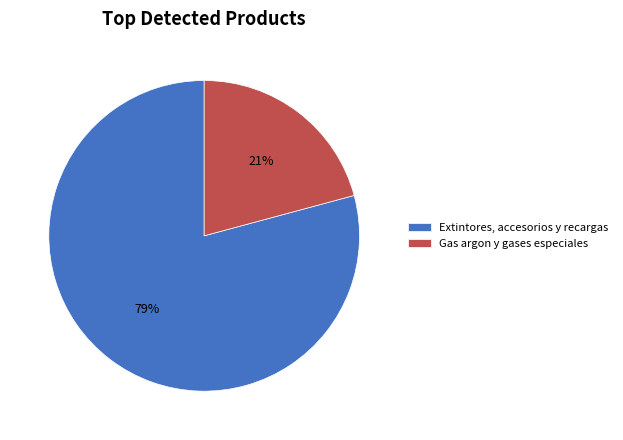

Which category has the biggest portion of the pie?

Extintores, accesorios y recargas